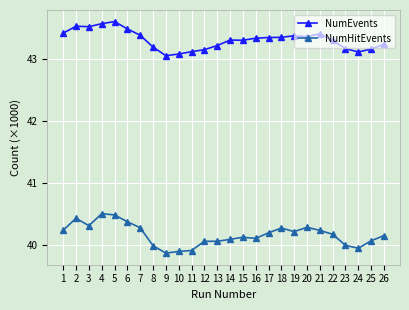

True or false: NumEvents has a value of 43.3 at 22.

True